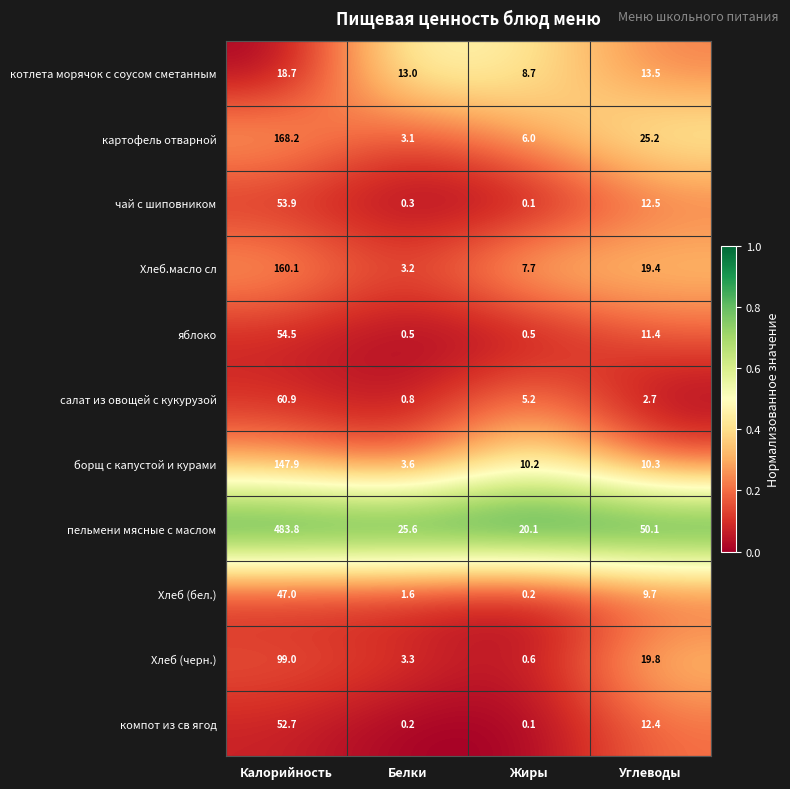

Which series has the widest spread of values?

пельмени мясные с маслом